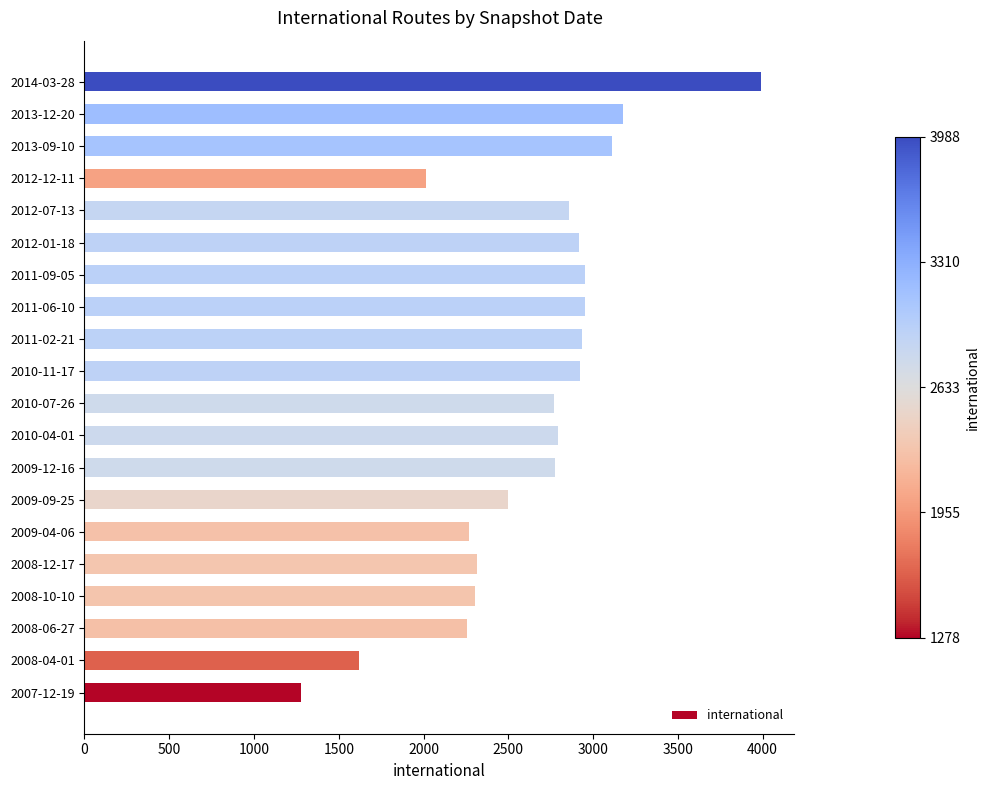

The value at 2008-06-27 is 3454. True or false?

False